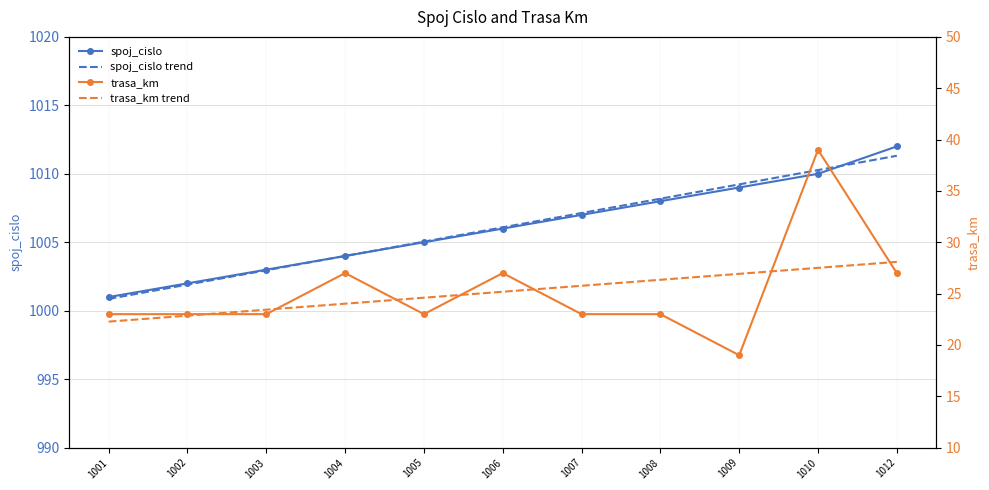

The value of spoj_cislo at 1012 is 280.4. True or false?

False